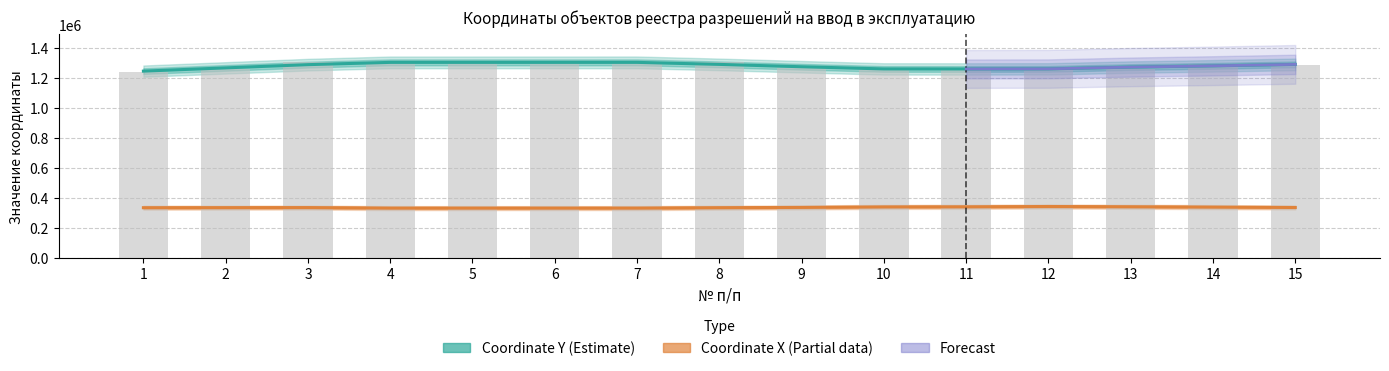

What is the change in value from 13 to 15?

+29077.4